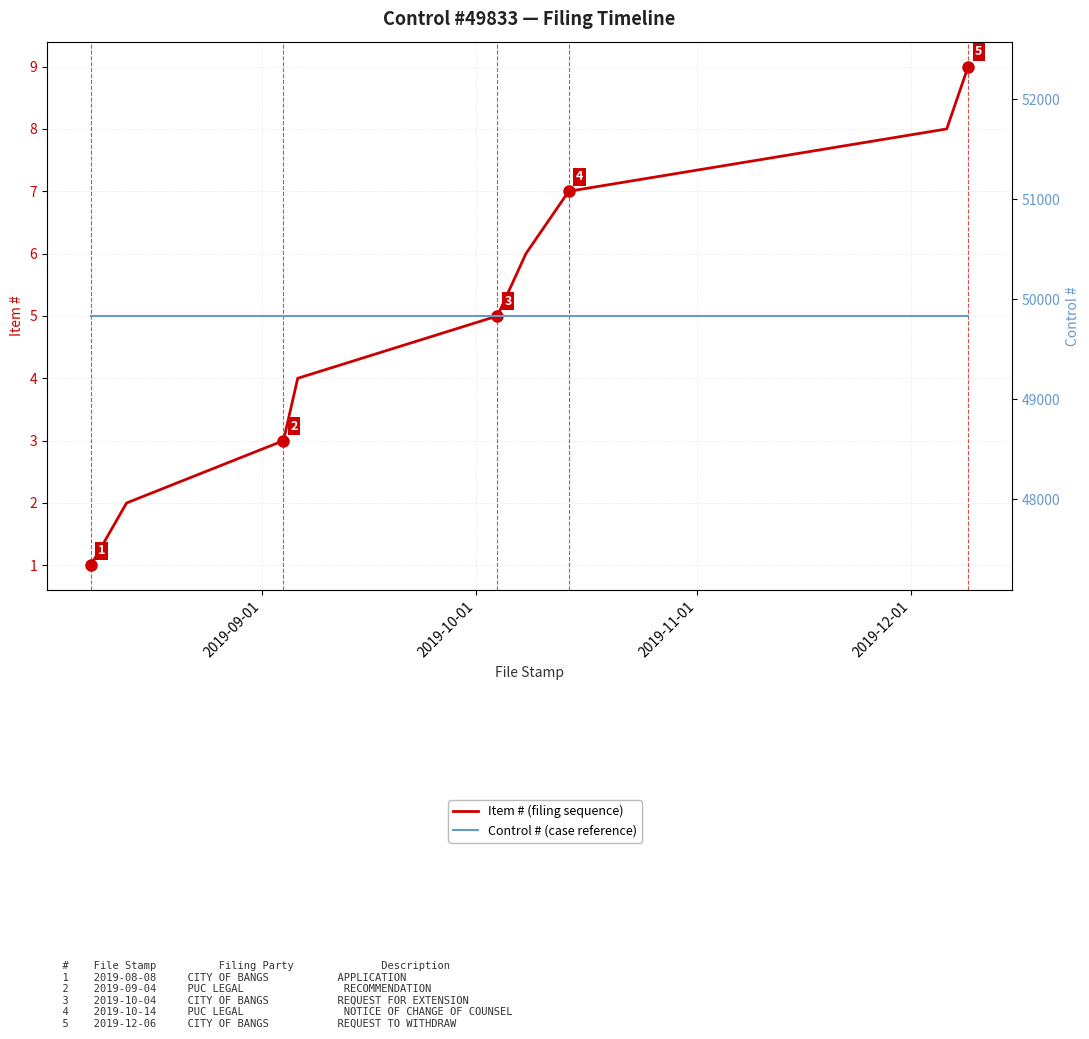

True or false: Control # has more than 1 interior local peaks.

False